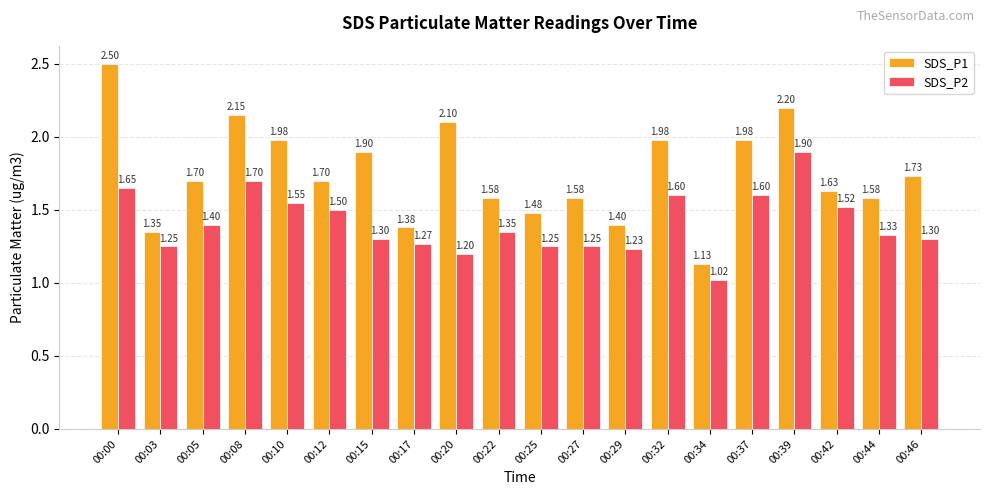

What is the value of the SDS_P1 bar at the 1st from the left?

2.5